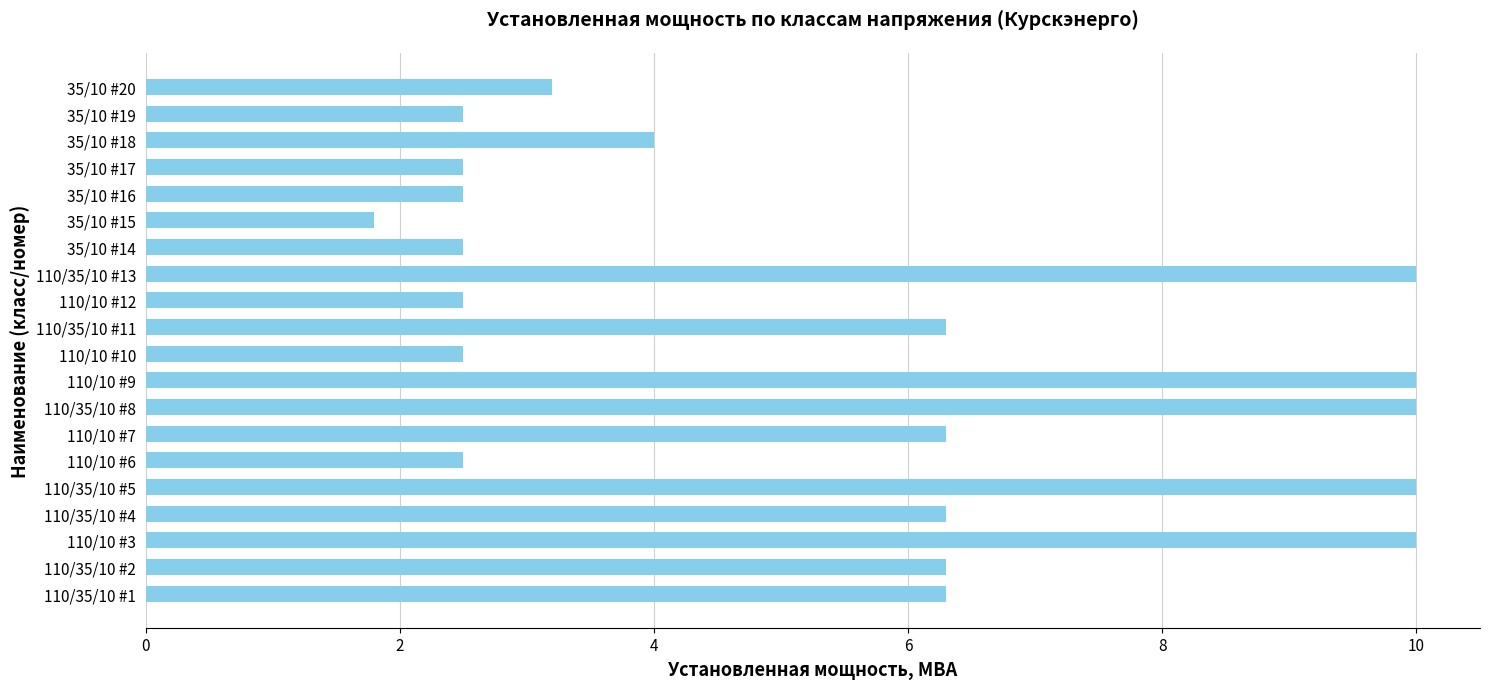

What is the difference between the values at 110/10 #10 and 35/10 #15?

0.7